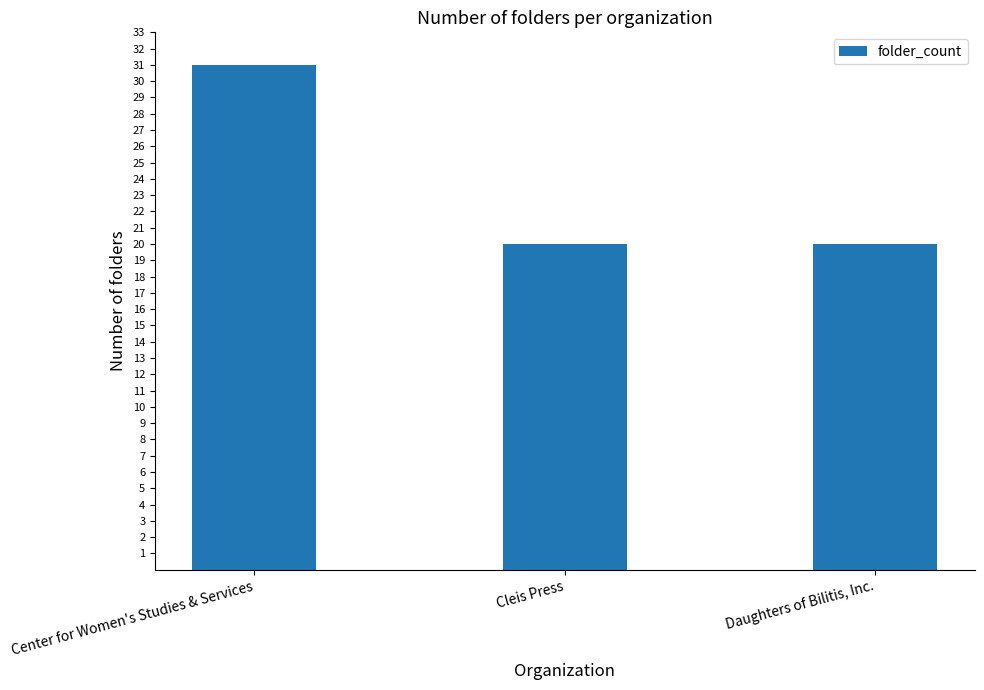

Read the value at Daughters of Bilitis, Inc..

20